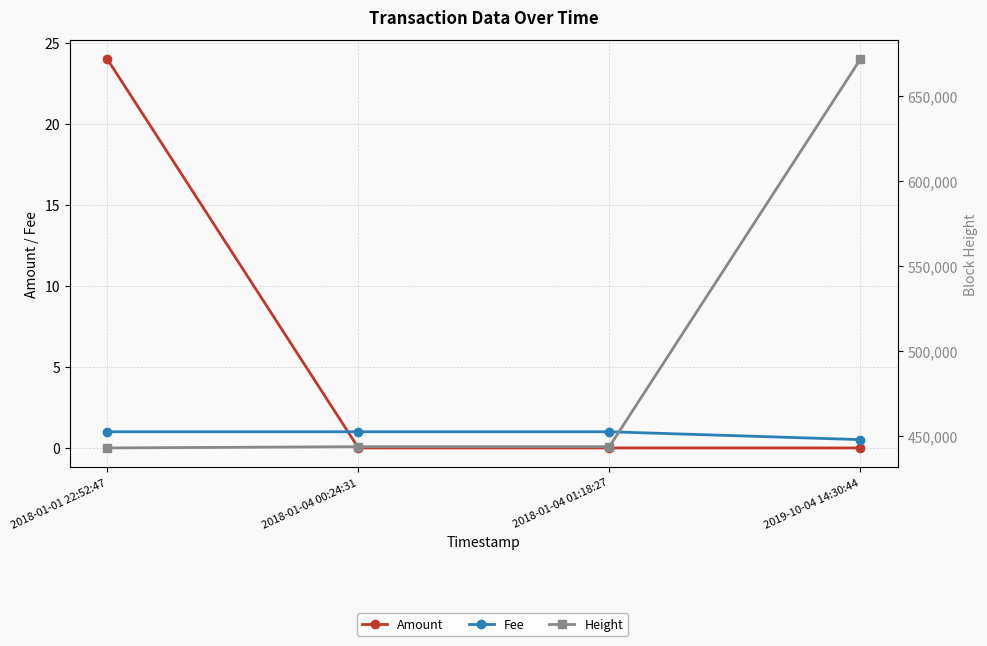

What position from the left is 2018-01-04 01:18:27?

3